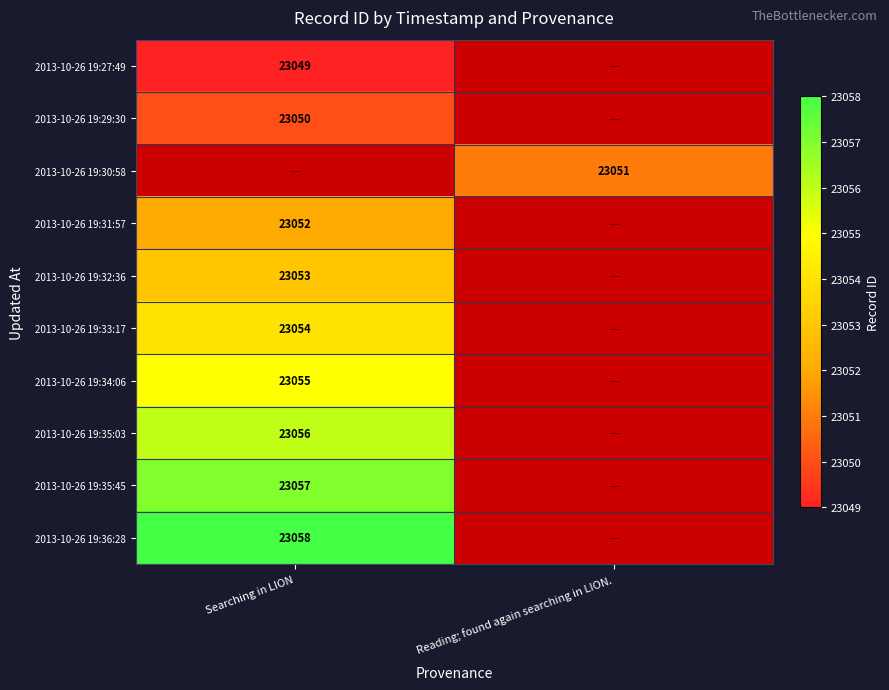

Which category has the highest value across all series?

Searching in LION